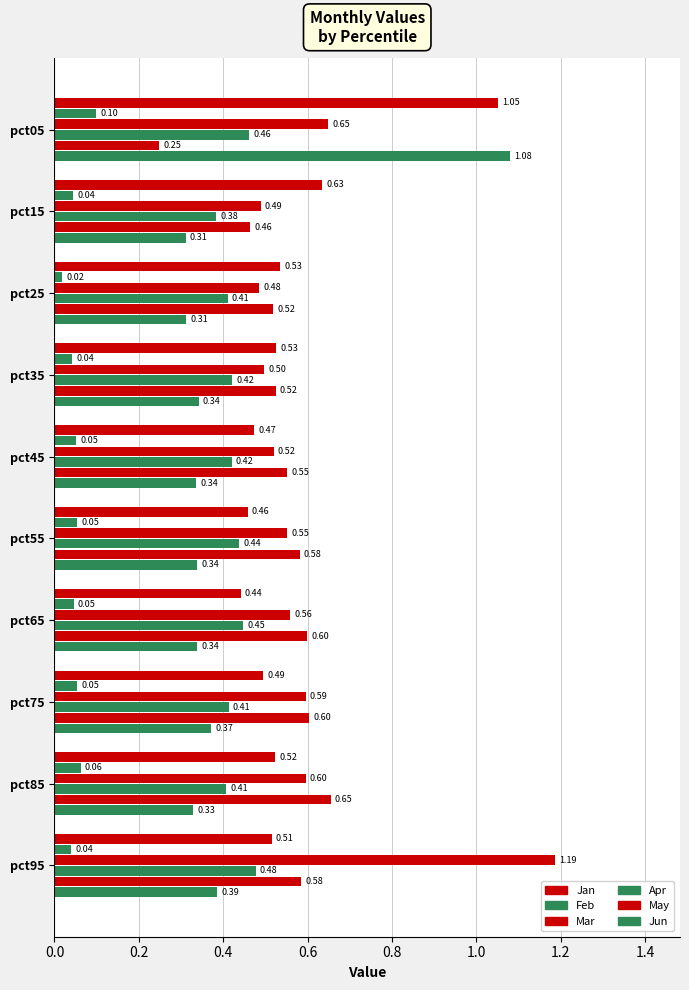

How many distinct data groups are displayed?

6